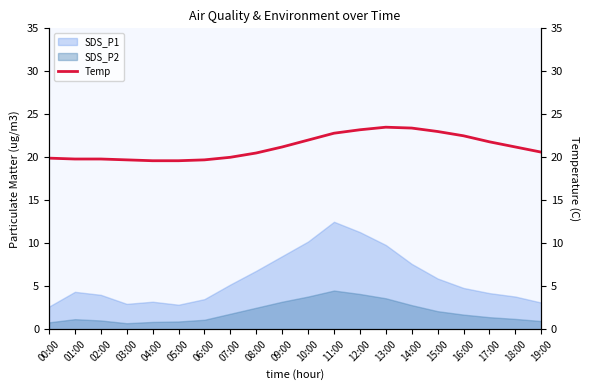

True or false: SDS_P2 and SDS_P1 intersect in this chart.

False